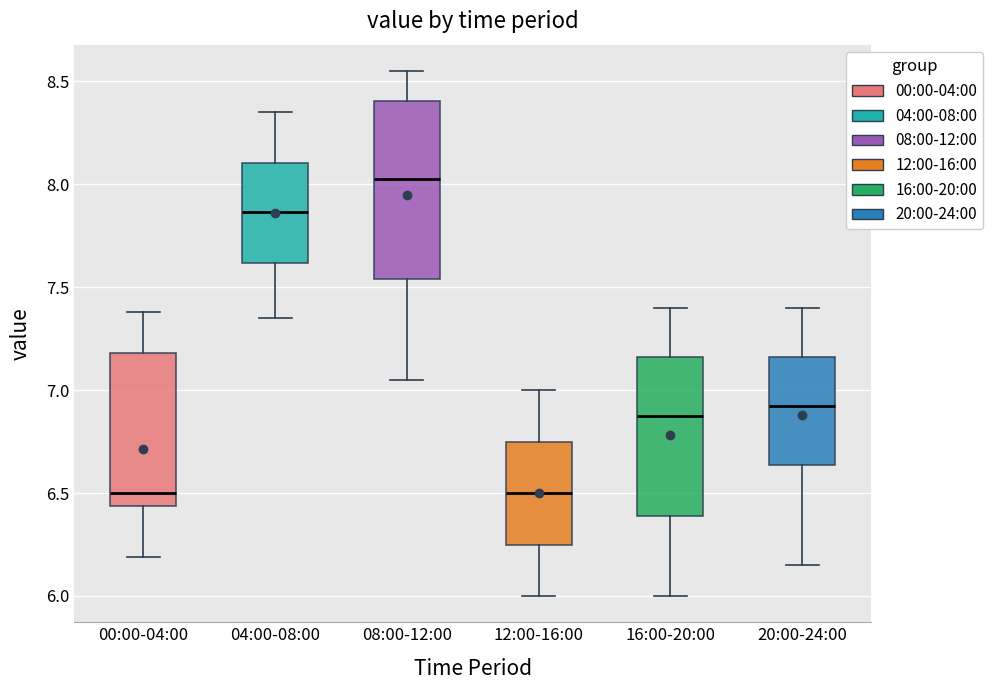

Reading left to right, read every box against the y-axis: the position of its median line, the range the box covers, and the ends of its whiskers. The values are not printed on the chart, so give them approximately, as read against the axis.

00:00-04:00: median 6.50, box 6.45 to 7.20, whiskers 6.20 to 7.40
04:00-08:00: median 7.85, box 7.60 to 8.10, whiskers 7.35 to 8.35
08:00-12:00: median 8.05, box 7.55 to 8.40, whiskers 7.05 to 8.55
12:00-16:00: median 6.50, box 6.25 to 6.75, whiskers 6.00 to 7.00
16:00-20:00: median 6.90, box 6.40 to 7.15, whiskers 6.00 to 7.40
20:00-24:00: median 6.95, box 6.65 to 7.15, whiskers 6.15 to 7.40